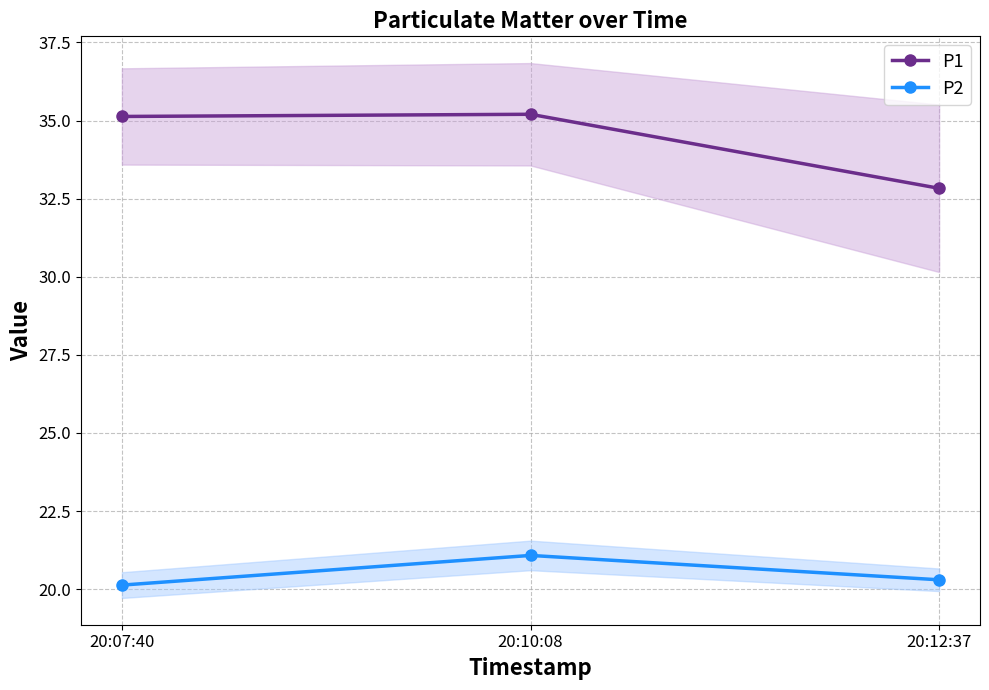

At which label is P2 closest to 20?

20:07:40